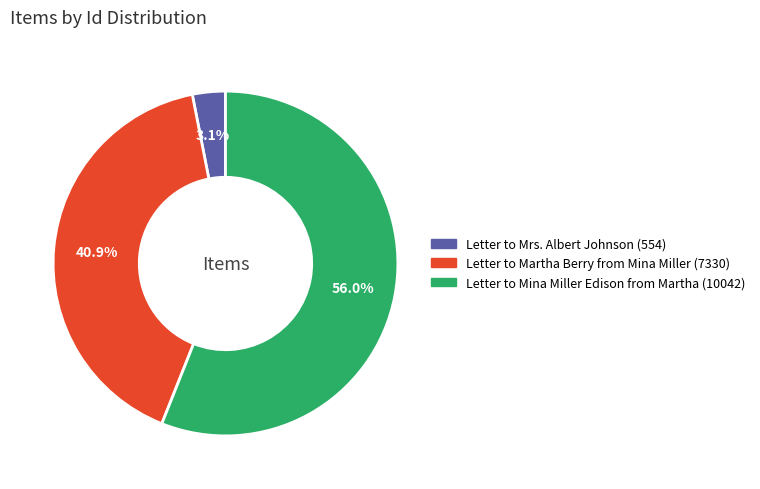

True or false: Letter to Mina Miller Edison from Martha (10042) accounts for 56% of the total.

True